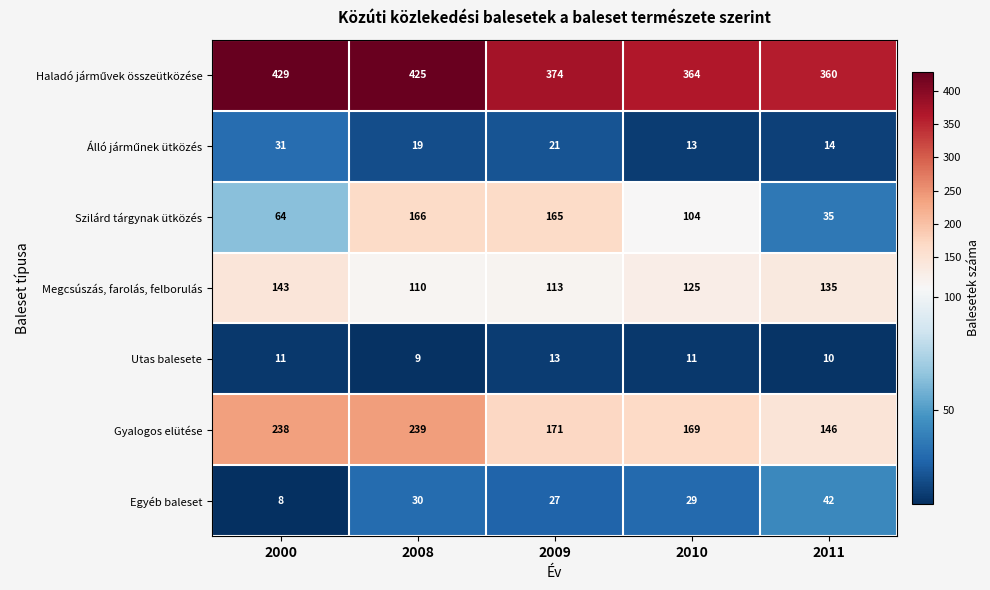

Which series changed the most between 2000 and 2008?

Szilárd tárgynak ütközés